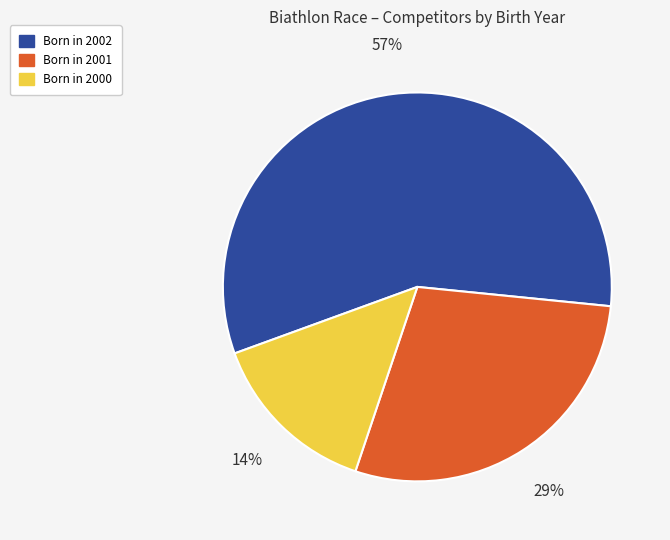

Does any single category account for the majority?

Yes